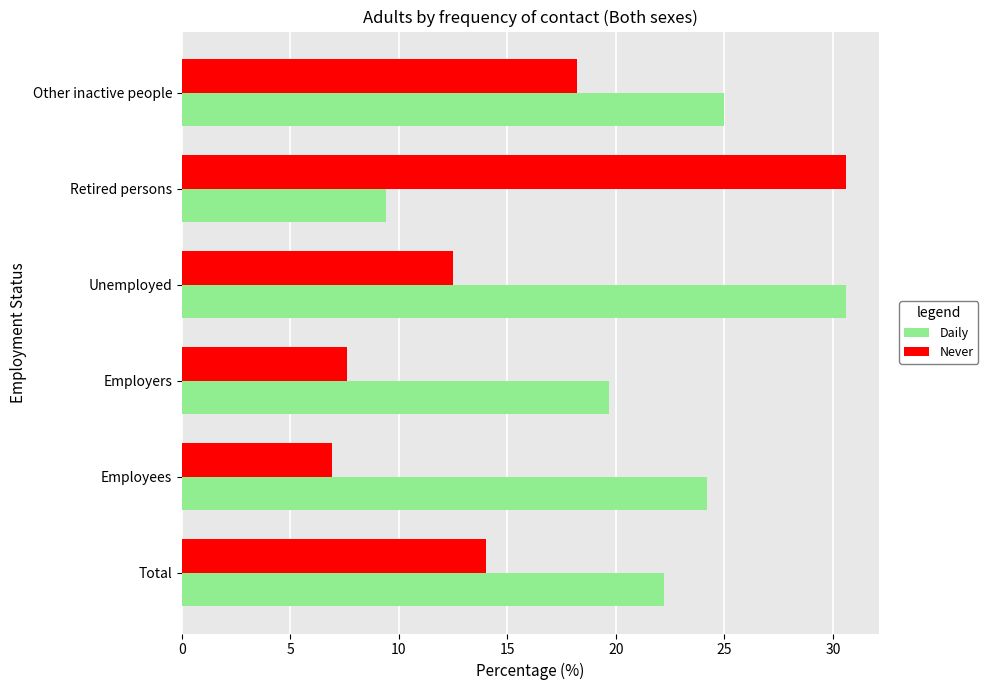

At how many categories does at least one series exceed 23?

4